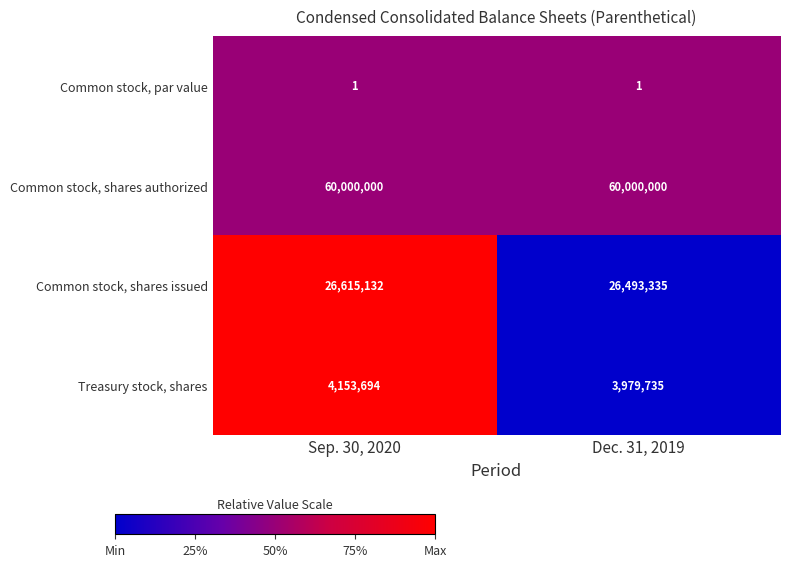

How many data points does each series have?

2